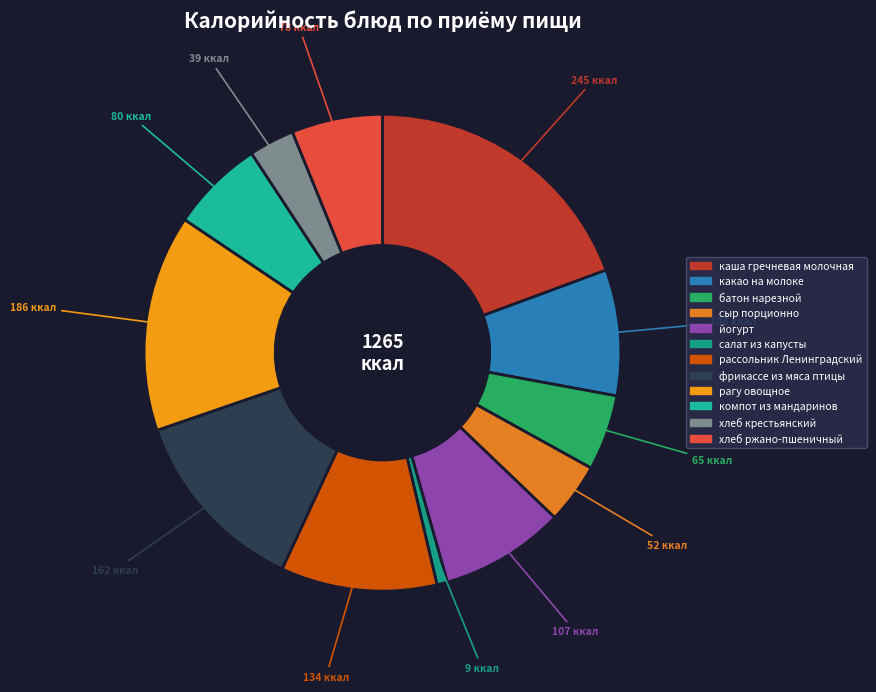

Which slice is the smallest?

салат из капусты